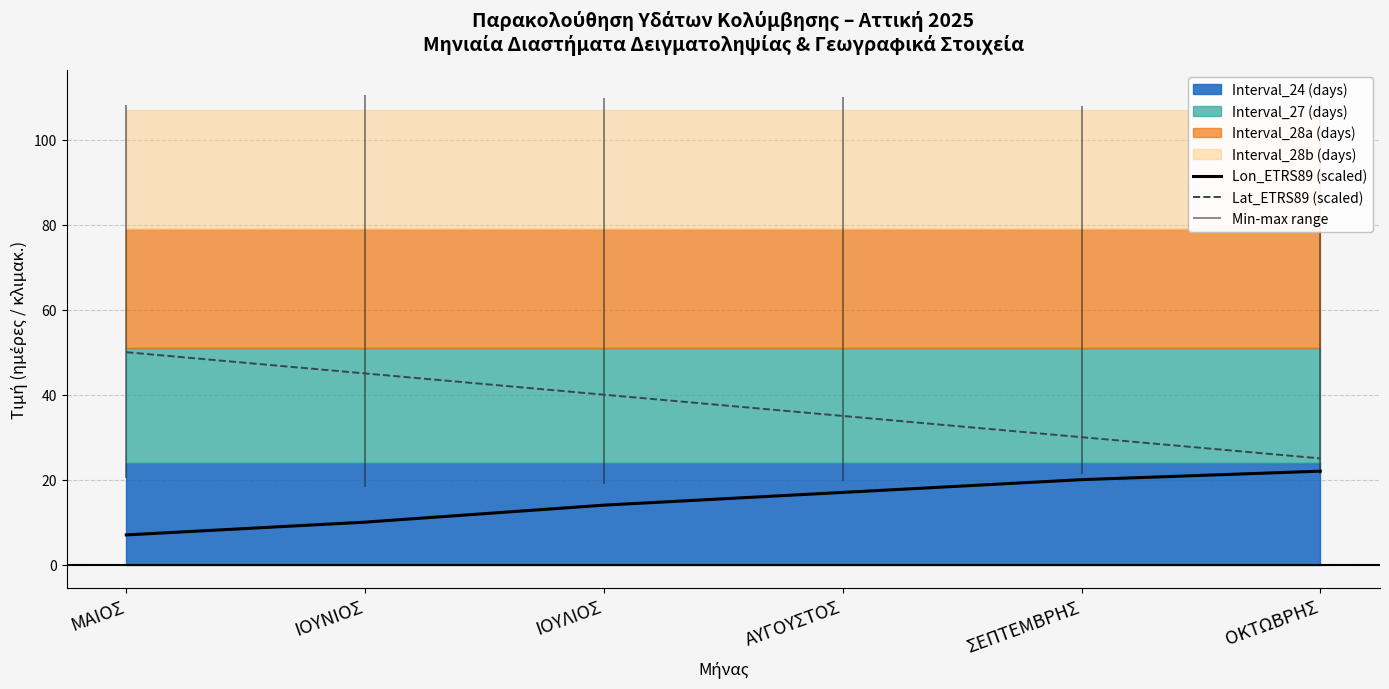

How many lines are shown in the chart?

2